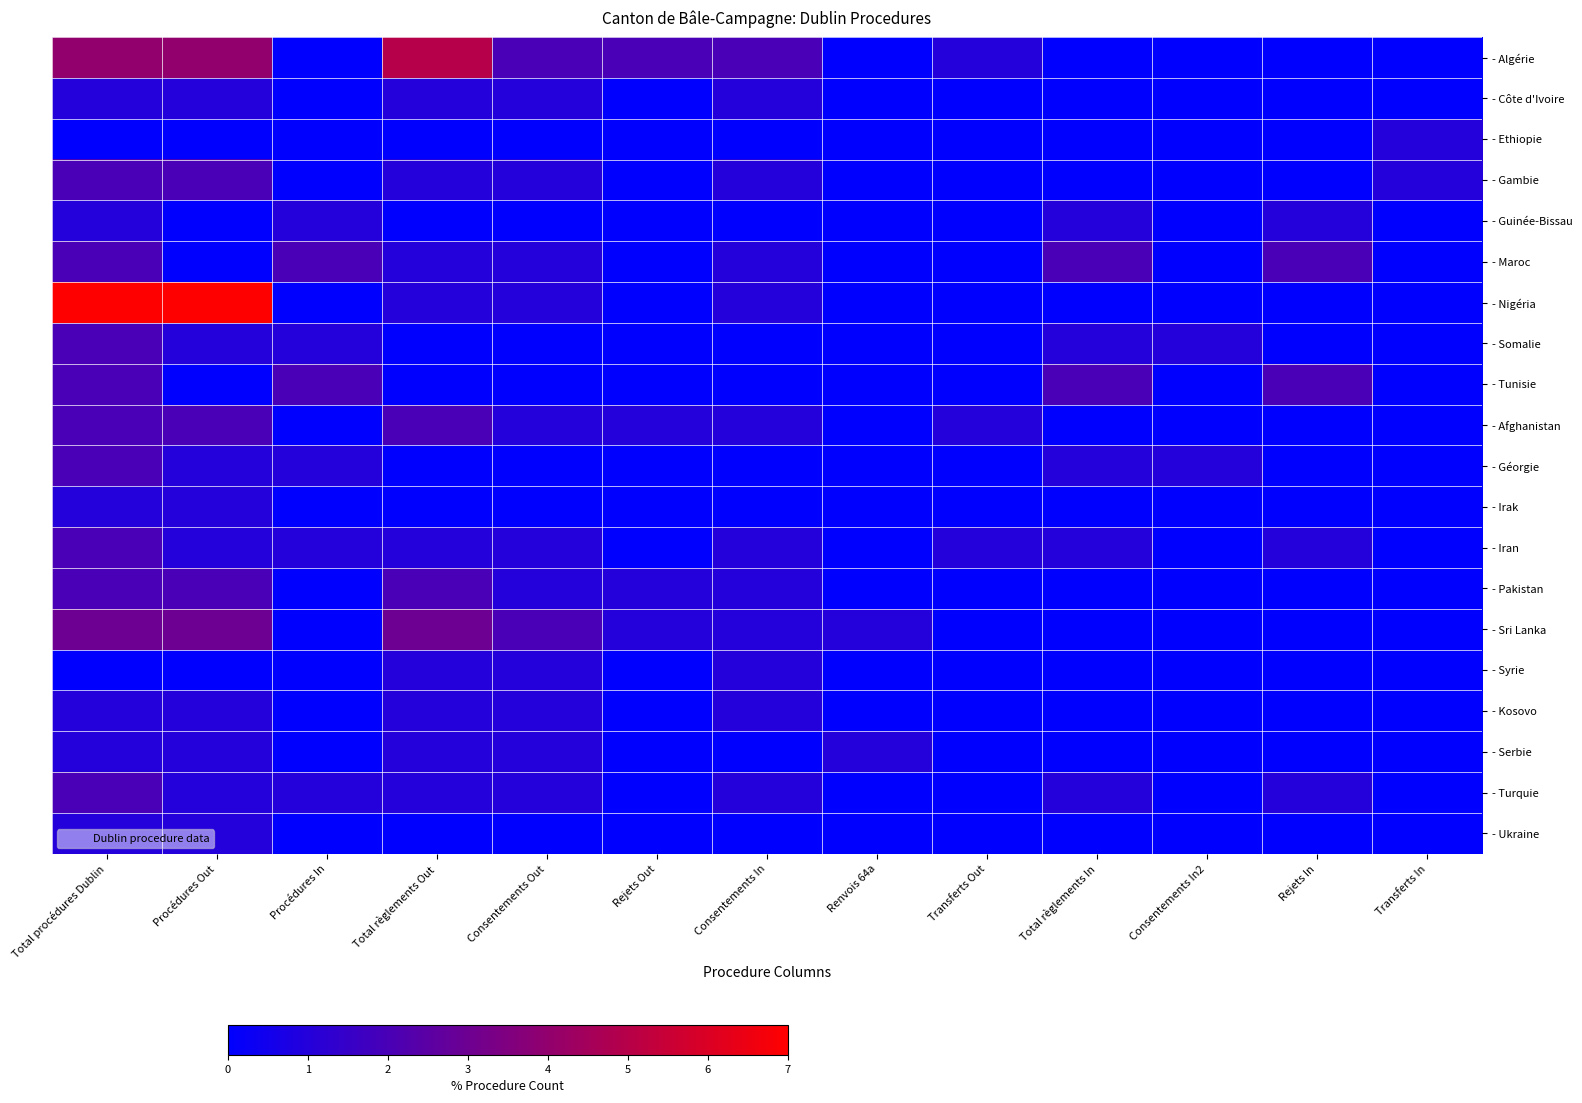

Between Rejets Out and Transferts Out, which series saw the biggest shift?

- Algérie